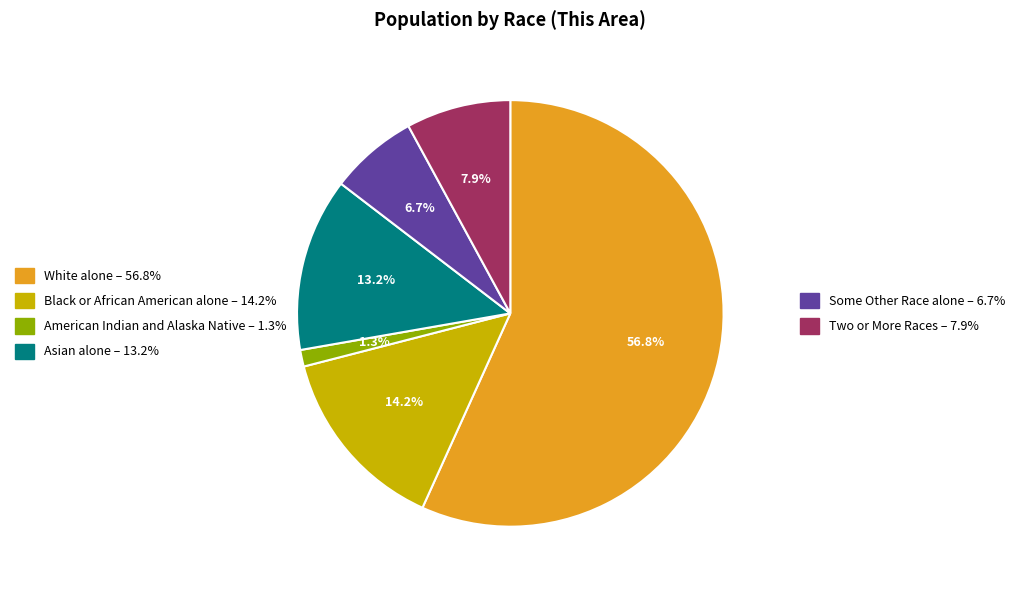

Is there a majority slice in this chart?

Yes